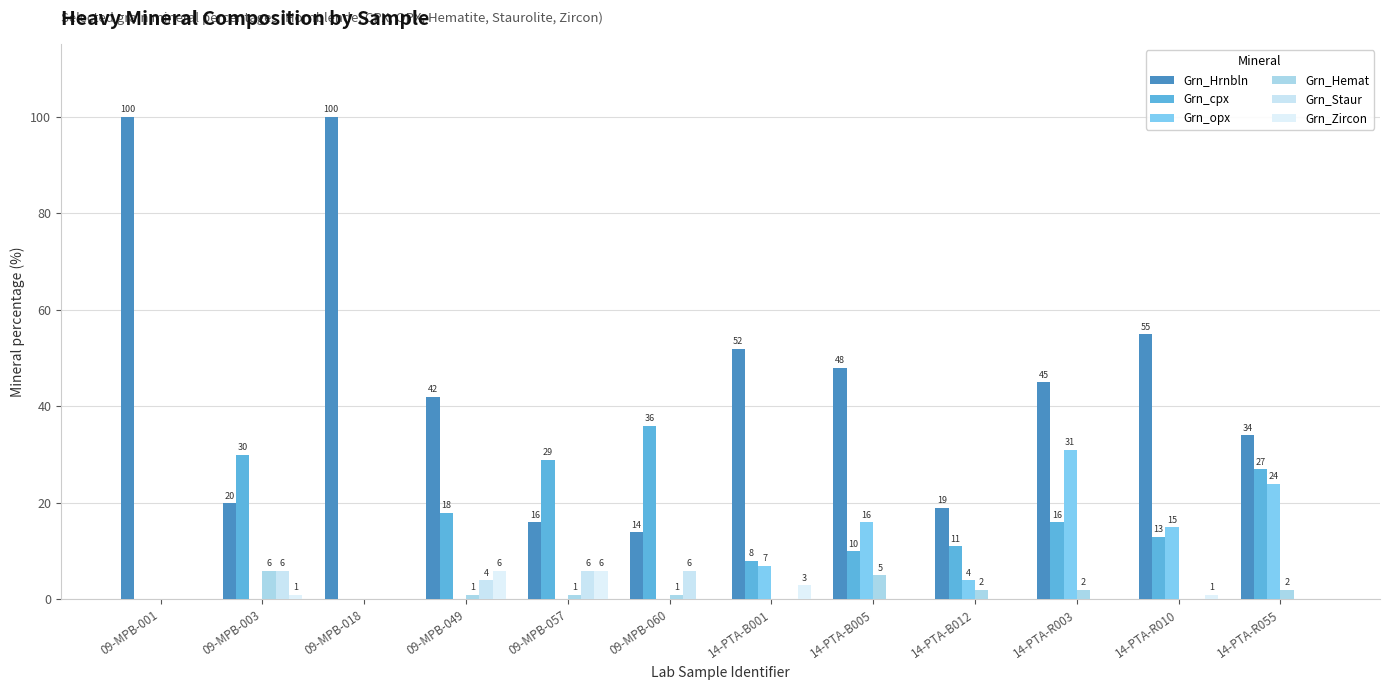

Does the chart contain stacked bars?

No